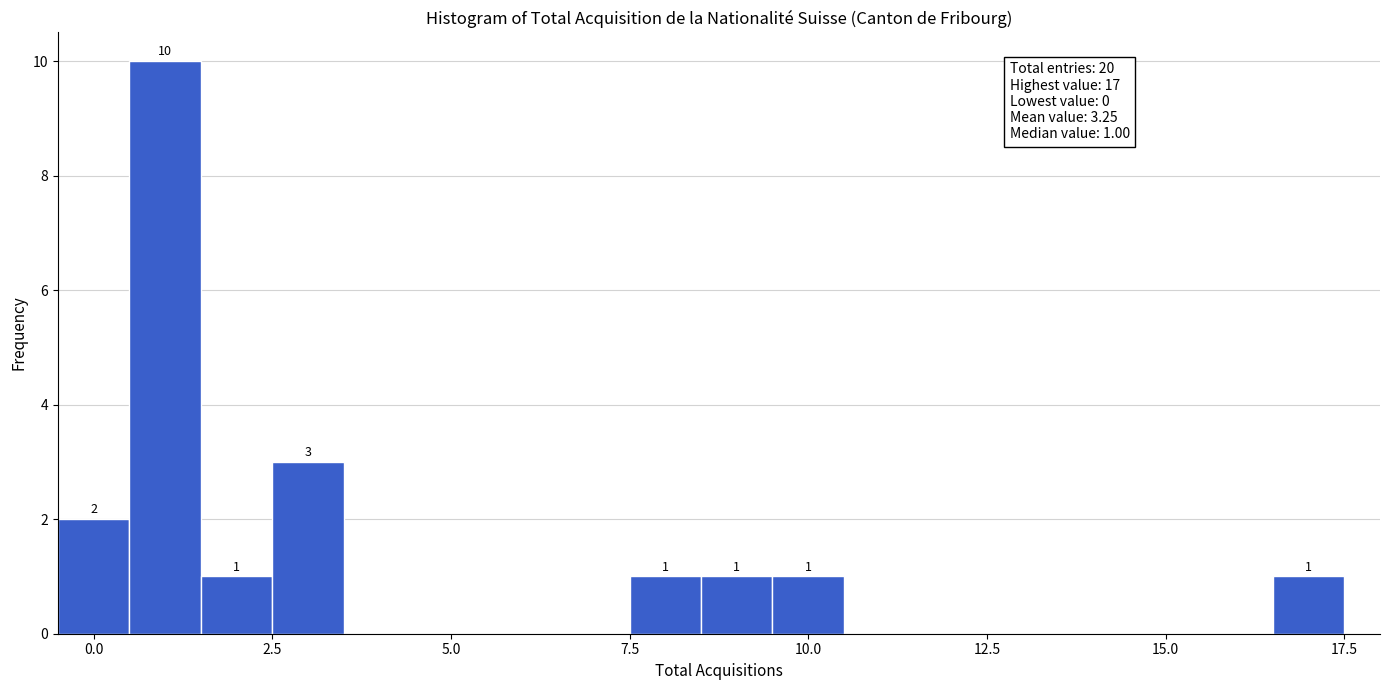

Read against the x-axis, roughly where is the centre of the tallest bar?

1.0